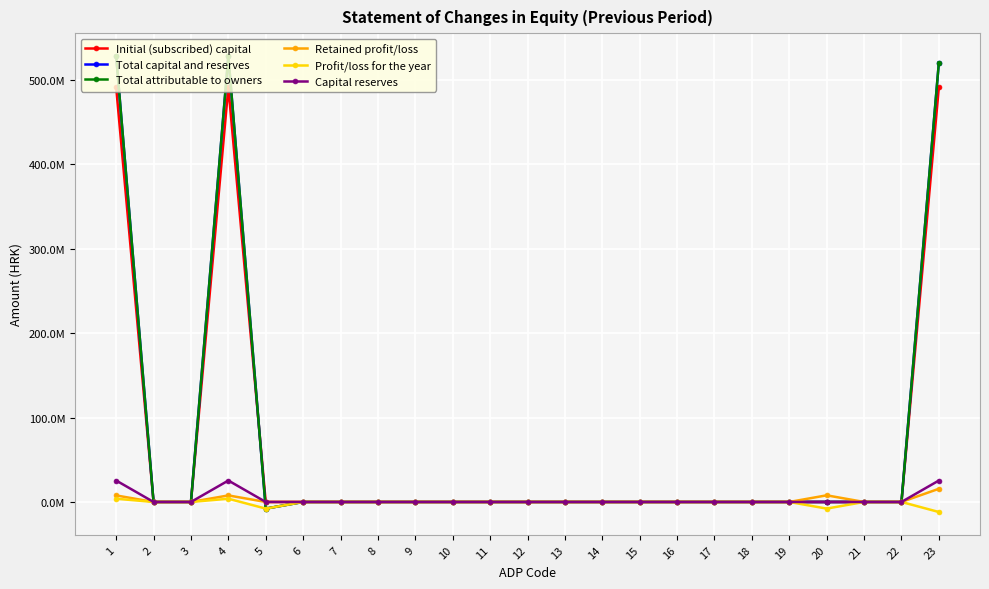

Is this an area chart (filled region under the line)?

No